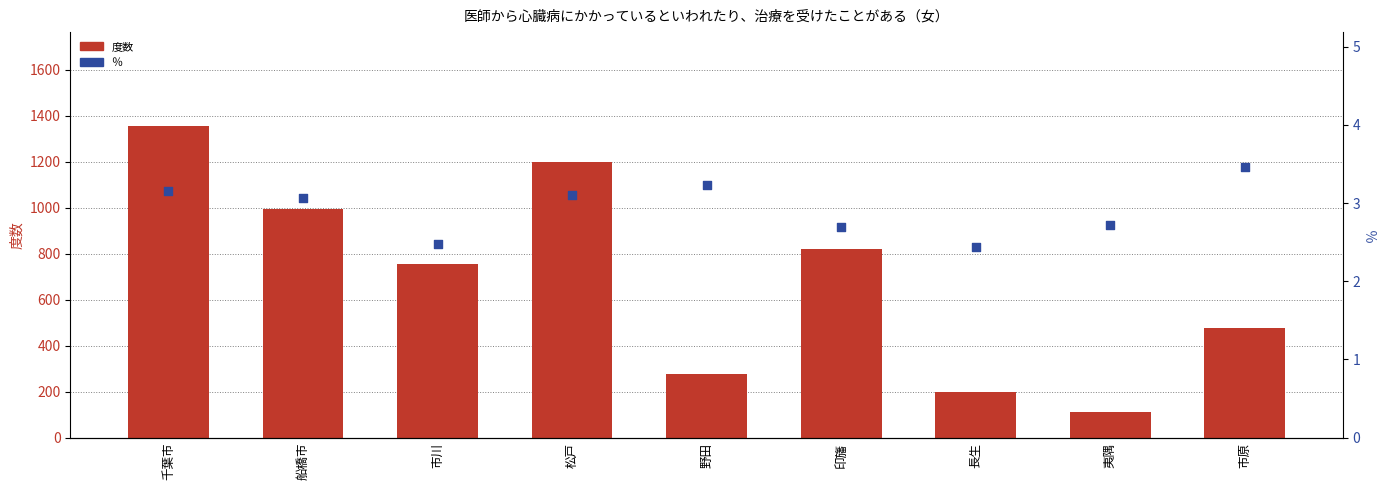

At how many categories does at least one series exceed 484?

5